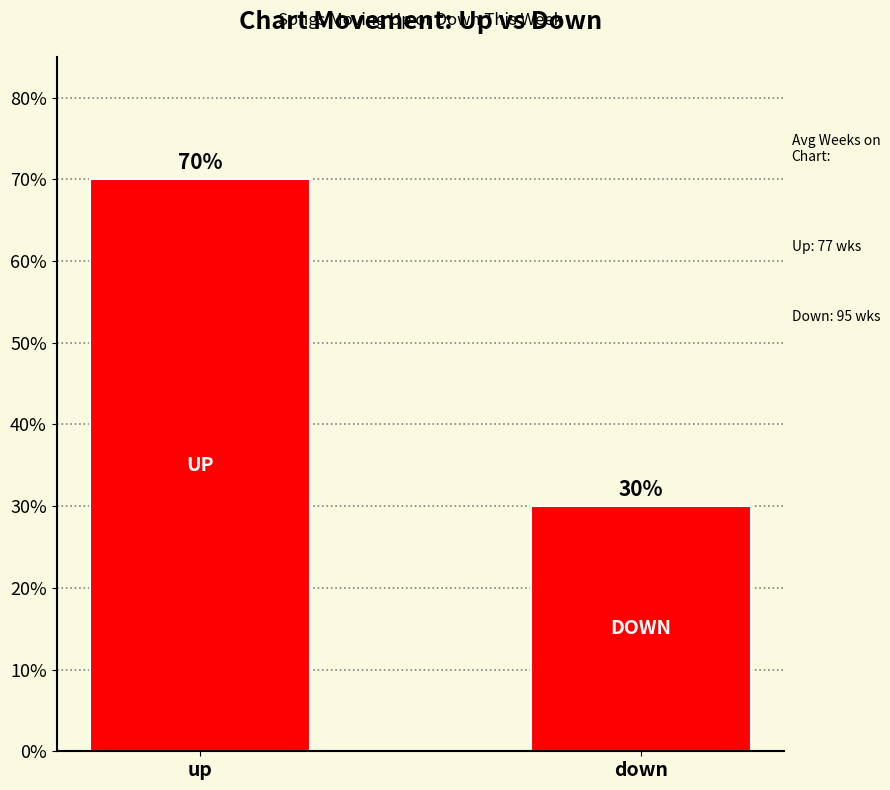

What is the difference between the maximum and minimum values?

40